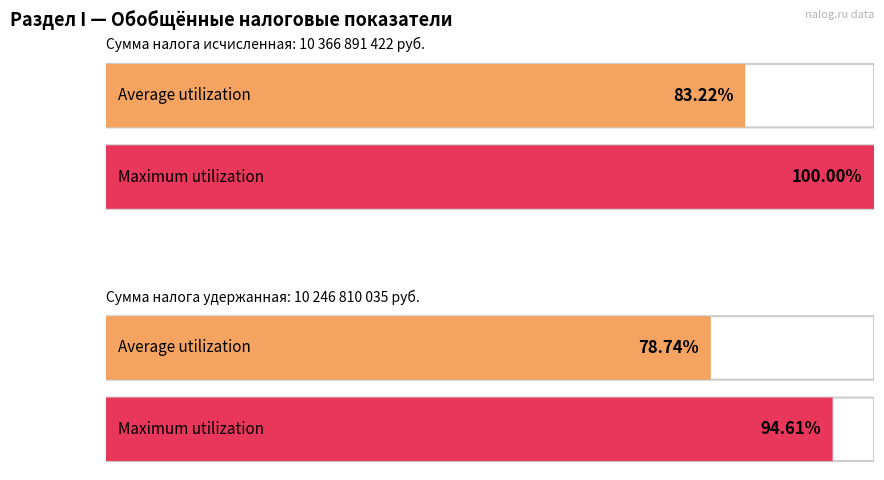

Which series has the largest total across all categories?

Сумма налога исчисленная